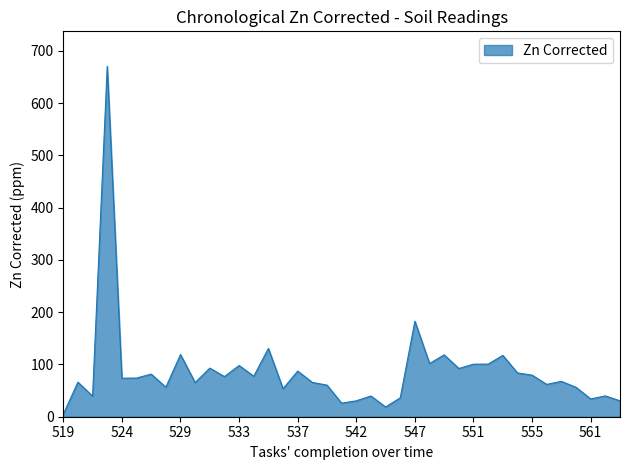

What is the minimum value shown in the chart?

4.8